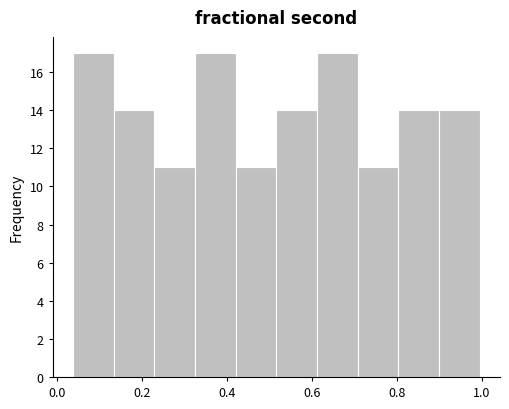

Reading left to right, list every bar in this chart as the range it spans on the x-axis followed by its height. Neither the bar edges nor the heights are printed on the chart, so give them approximately, as read against the axes.

0.04 to 0.14: 17
0.14 to 0.22: 14
0.22 to 0.32: 11
0.32 to 0.42: 17
0.42 to 0.52: 11
0.52 to 0.62: 14
0.62 to 0.70: 17
0.70 to 0.80: 11
0.80 to 0.90: 14
0.90 to 1.00: 14